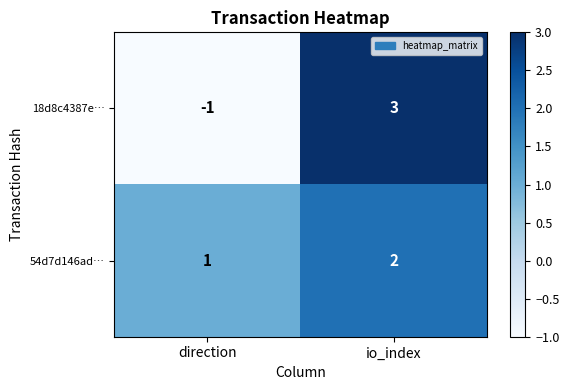

Rank the series by their average value, from highest to lowest.

54d7d146ad…, 18d8c4387e…